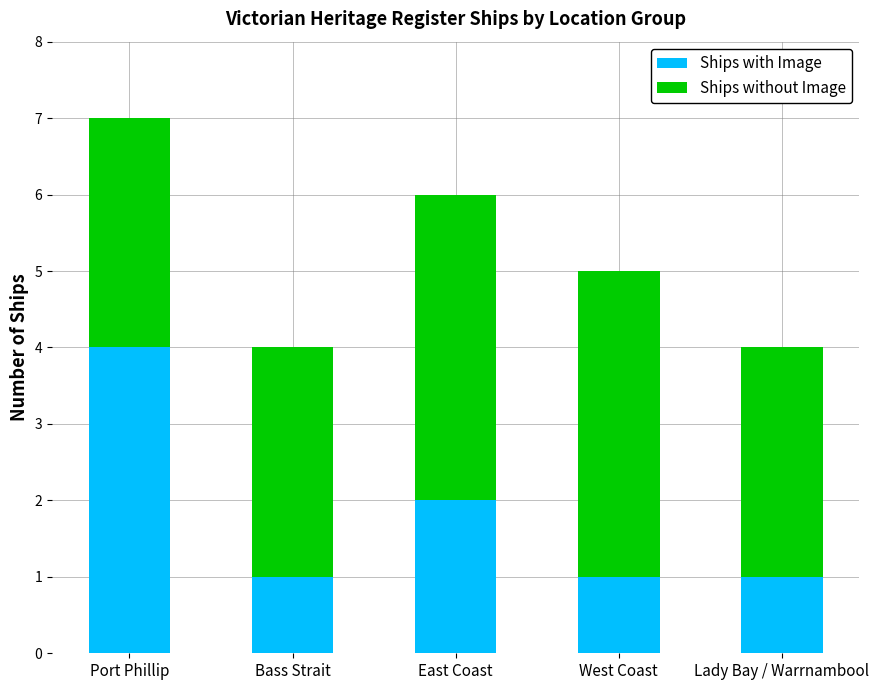

What is the highest value of the Ships with Image series?

4